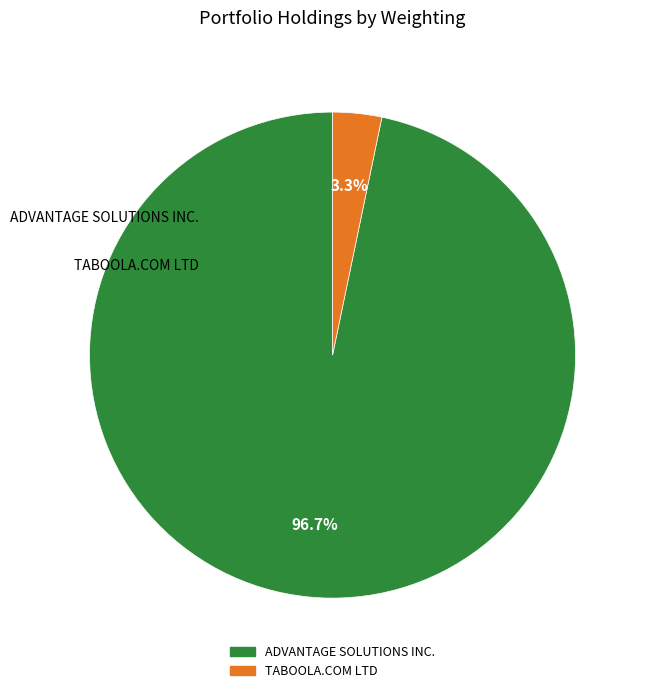

What percentage is the TABOOLA.COM LTD slice, to the nearest percent?

3%